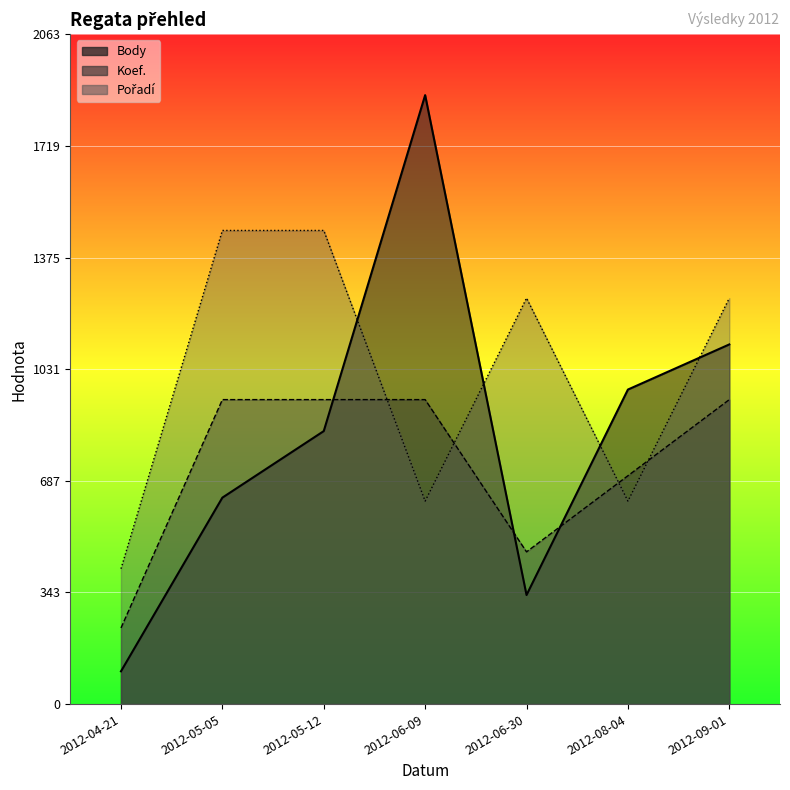

Which has a higher value, 2012-06-09 or 2012-09-01?

2012-06-09